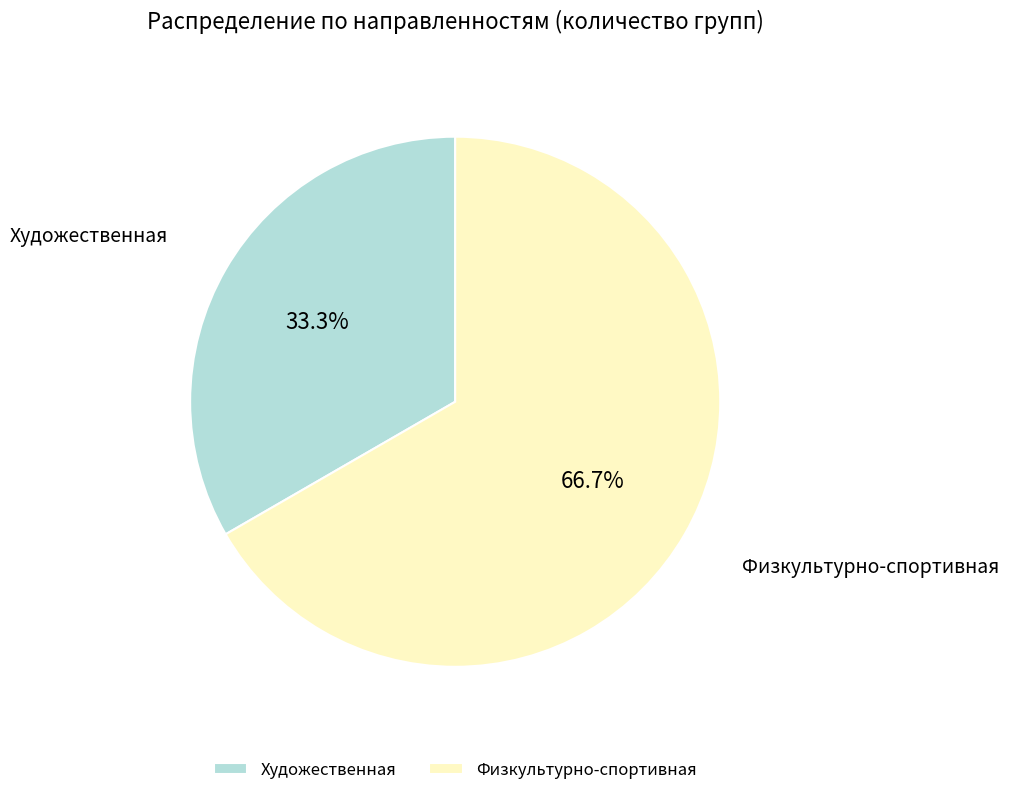

Rank the categories by value from highest to lowest.

Физкультурно-спортивная, Художественная